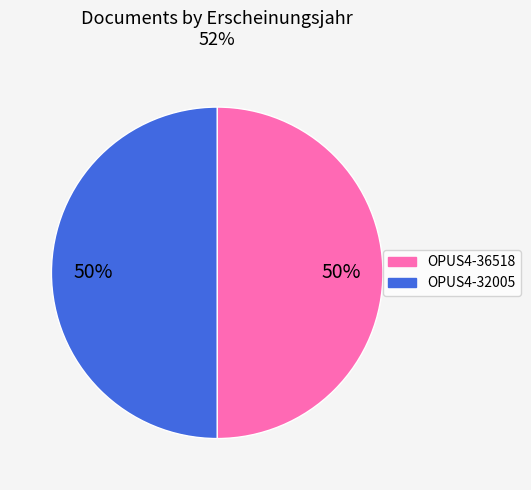

How many segments does this pie chart have?

2